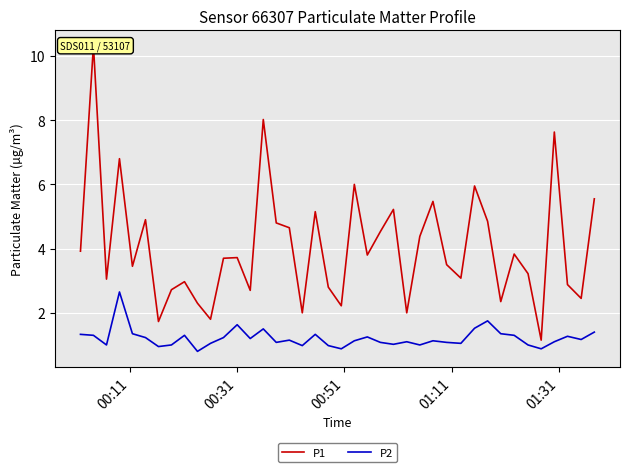

Reading right to left, what are all the values shown in this chart?

P1: 5.5	2.5	2.9	7.6	1.1	3.2	3.8	2.4	4.8	6.0	3.1	3.5	5.5	4.4	2.0	5.2	4.5	3.8	6.0	2.2	2.8	5.2	2.0	4.7	4.8	8.0	2.7	3.7	3.7	1.8	2.3	3.0	2.7	1.7	4.9	3.5	6.8	3.0	10.3	3.9
P2: 1.4	1.2	1.3	1.1	0.9	1.0	1.3	1.4	1.8	1.5	1.1	1.1	1.1	1.0	1.1	1.0	1.1	1.2	1.1	0.9	1.0	1.3	1.0	1.1	1.1	1.5	1.2	1.6	1.2	1.1	0.8	1.3	1.0	0.9	1.2	1.4	2.6	1.0	1.3	1.3